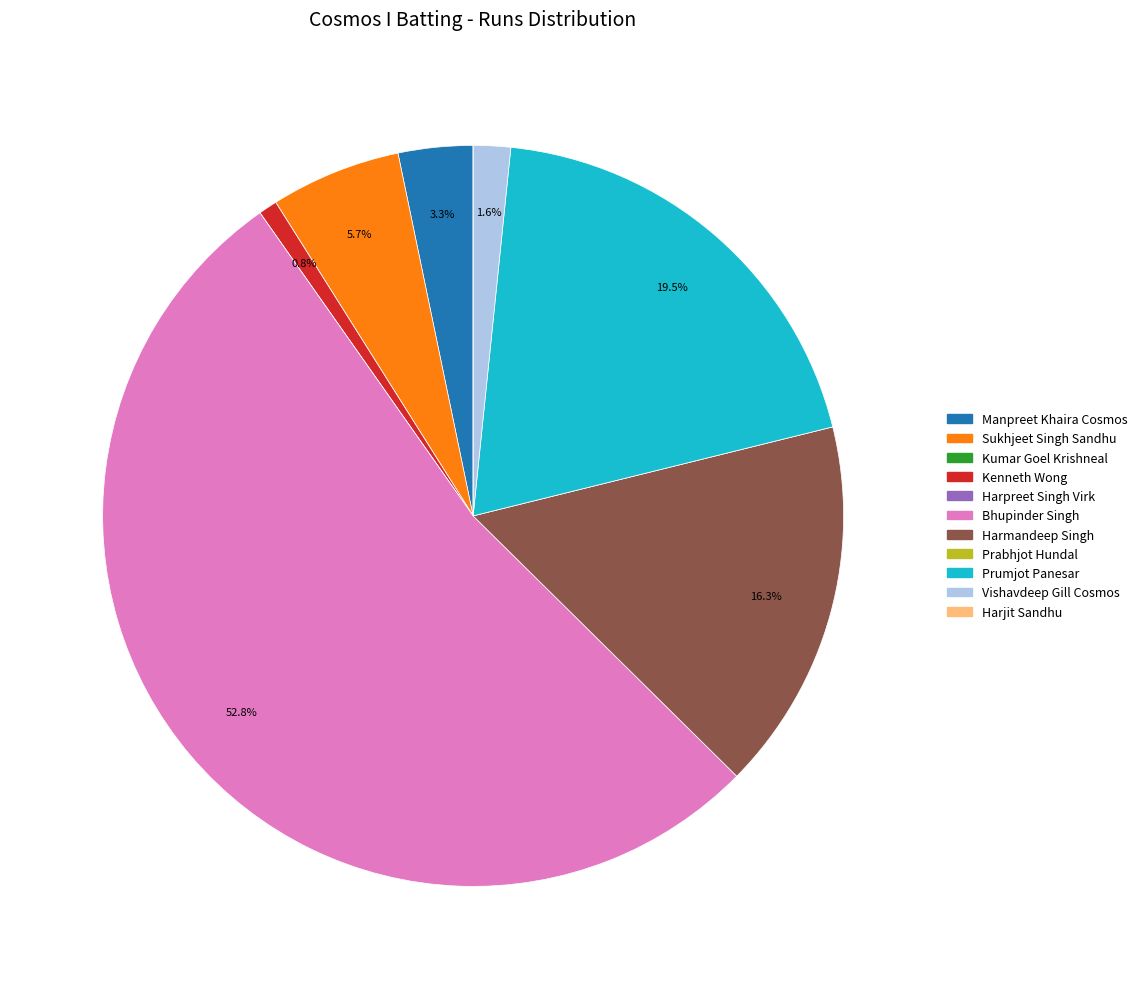

What percentage is the Sukhjeet Singh Sandhu slice, to the nearest percent?

6%